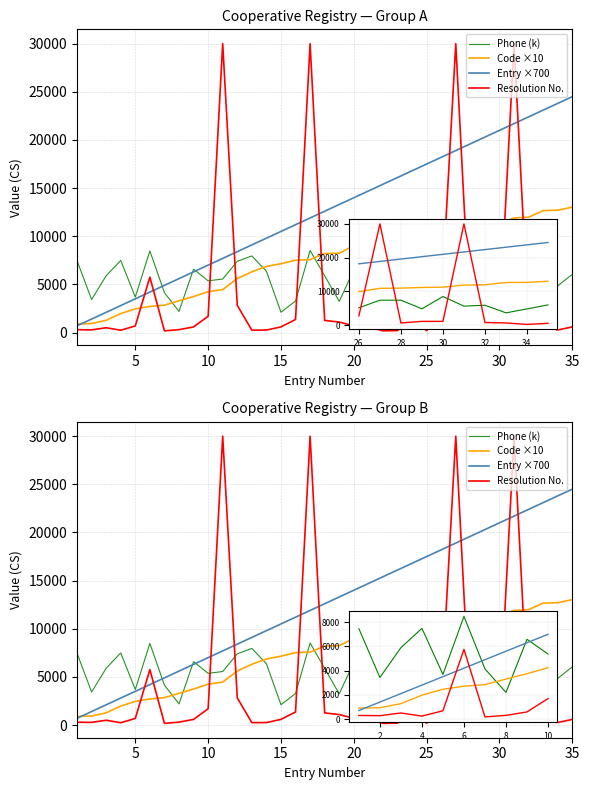

Rank the series by their maximum value, from highest to lowest.

Resolution No., Entry ×700, Code ×10, Phone (k)